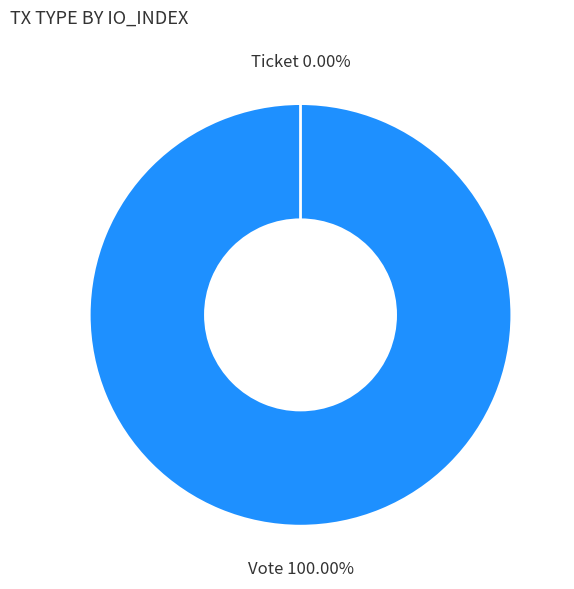

To the nearest percent, what is the average slice percentage?

50%